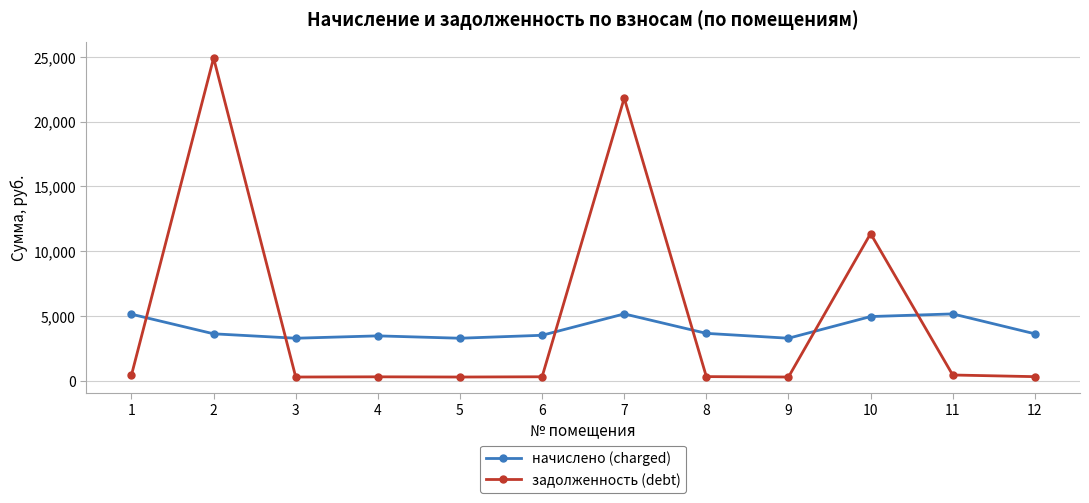

Rank the series by their maximum value, from lowest to highest.

начислено (charged), задолженность (debt)